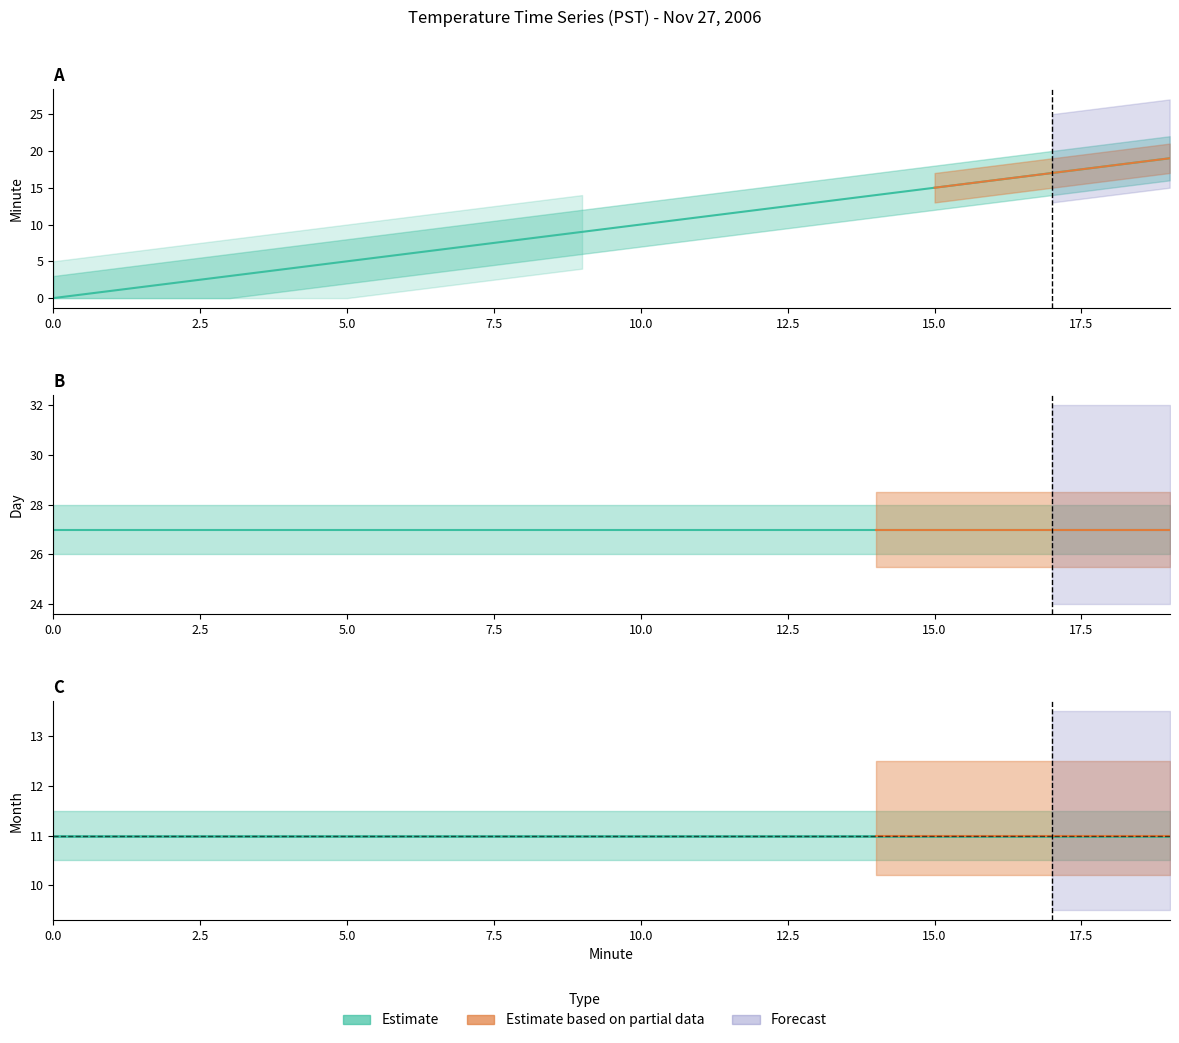

True or false: Hour and Minute cross at least once.

False